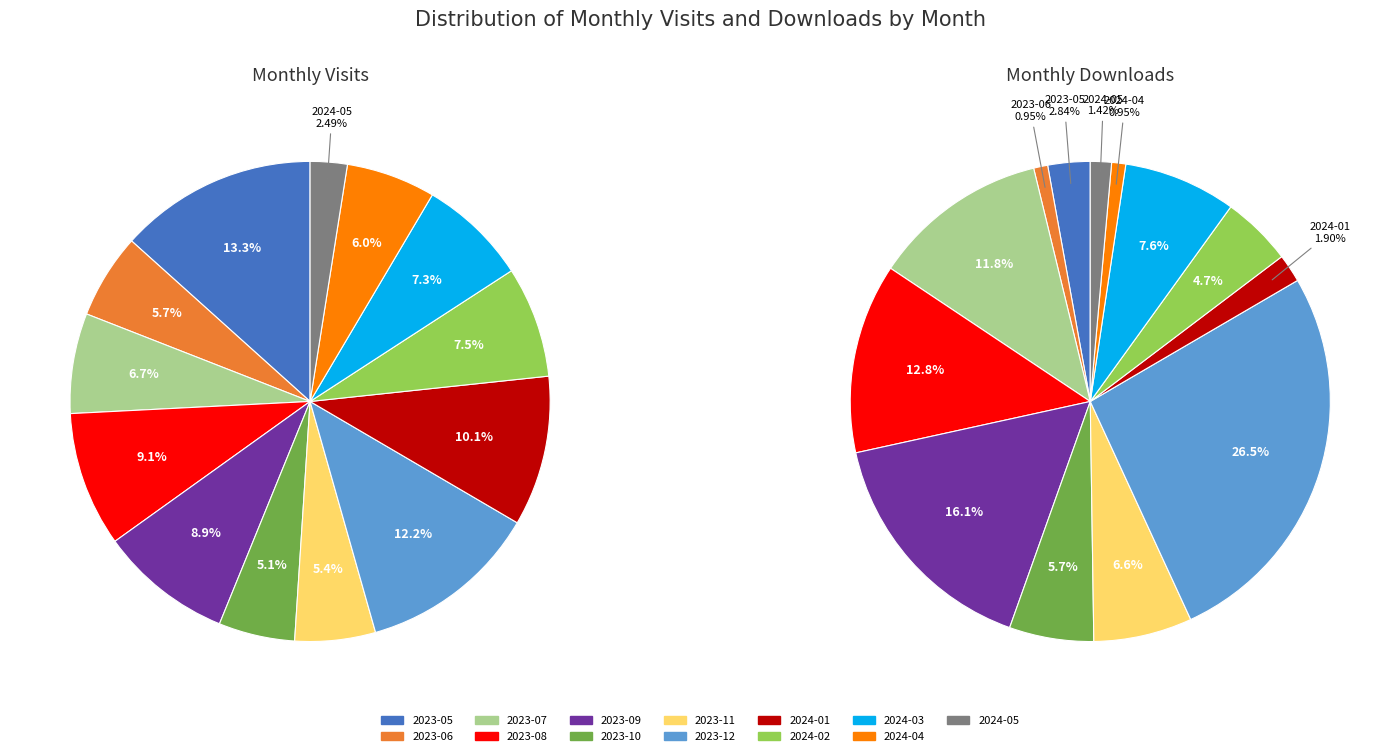

What is the spread (max minus min) of values at 2024-02?

41